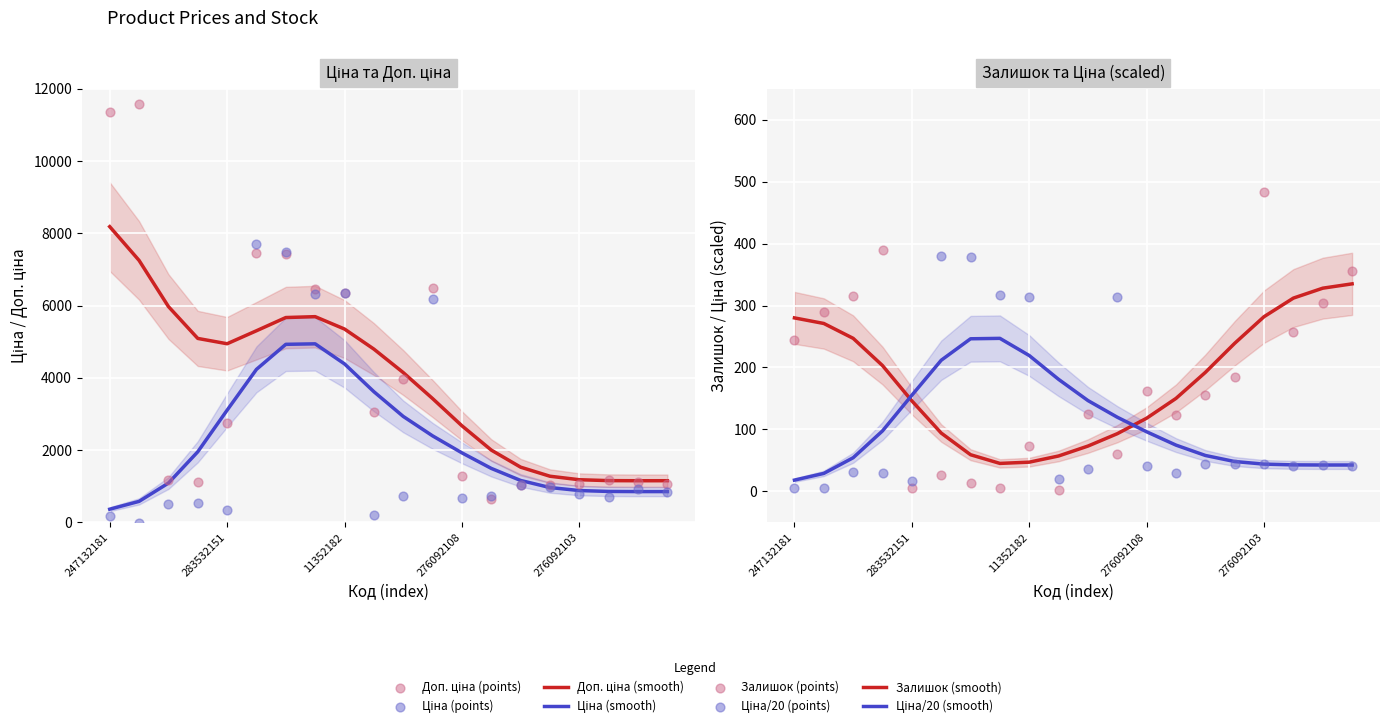

What is the total value across all series at 276092035?

1457.2